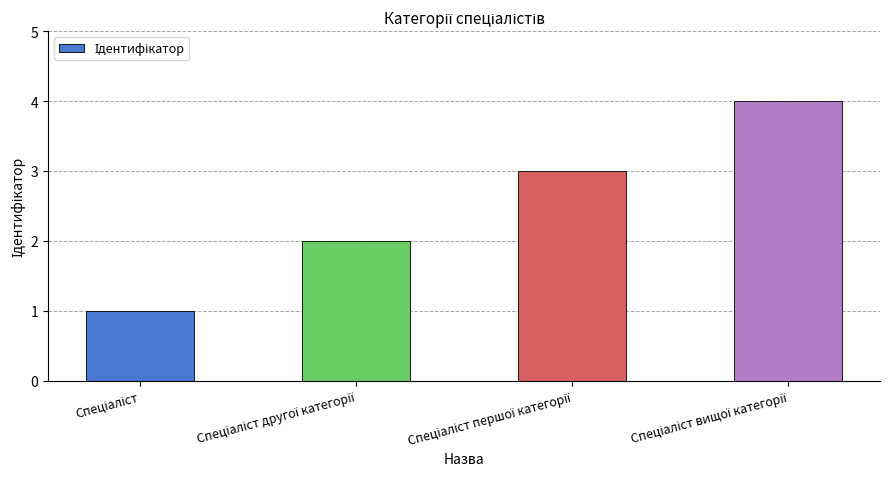

What is the minimum value shown in the chart?

1